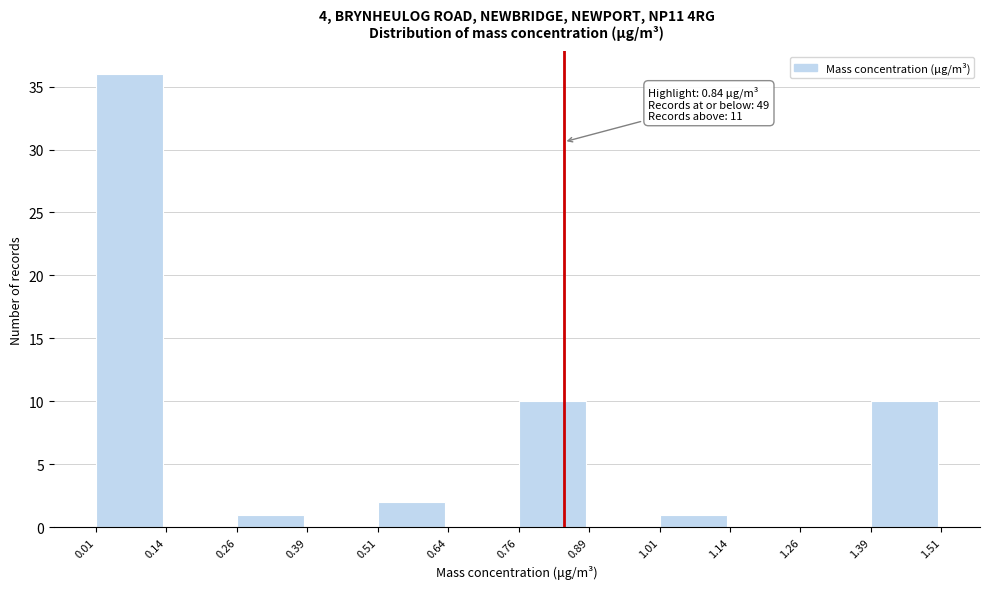

Over which range of the x-axis is the bar tallest?

0.01 to 0.14